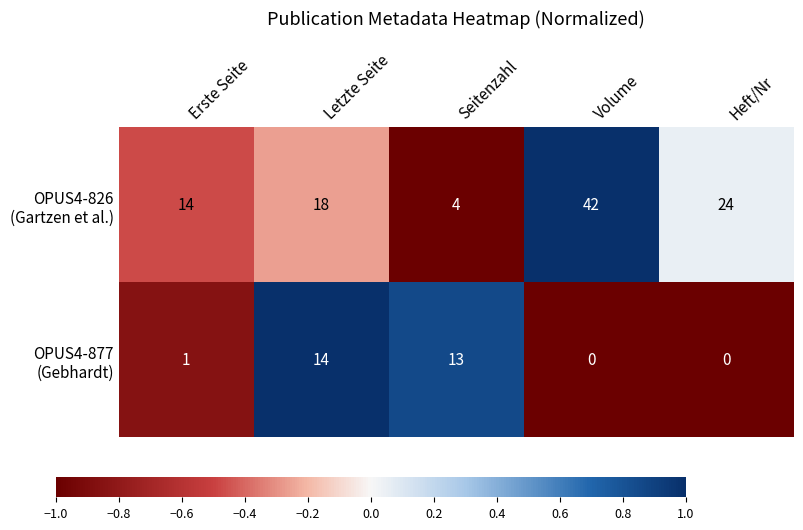

How many categories are shown in the chart?

5